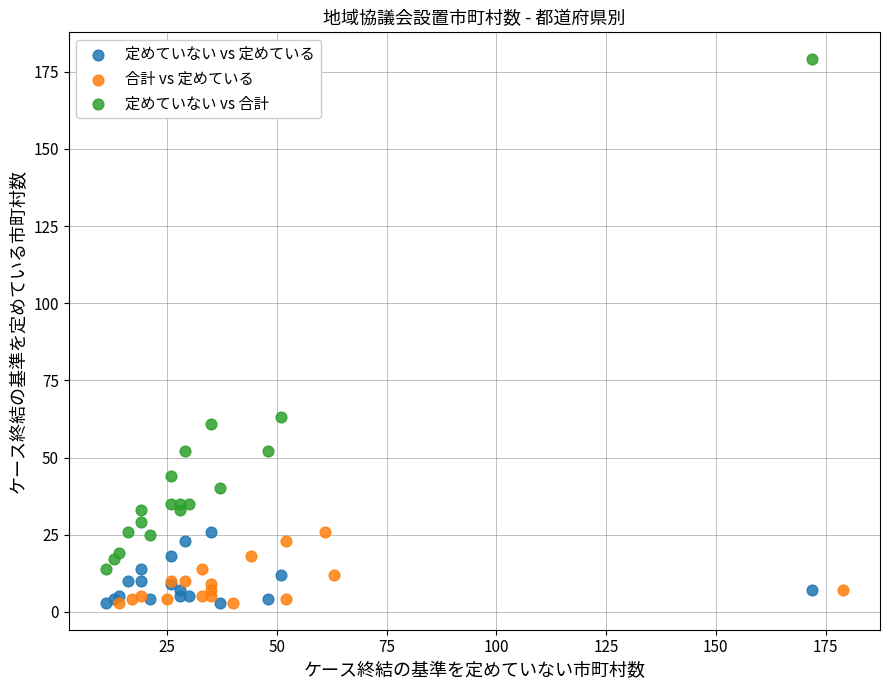

What are all the series names shown in the legend?

定めていない vs 定めている, 合計 vs 定めている, 定めていない vs 合計